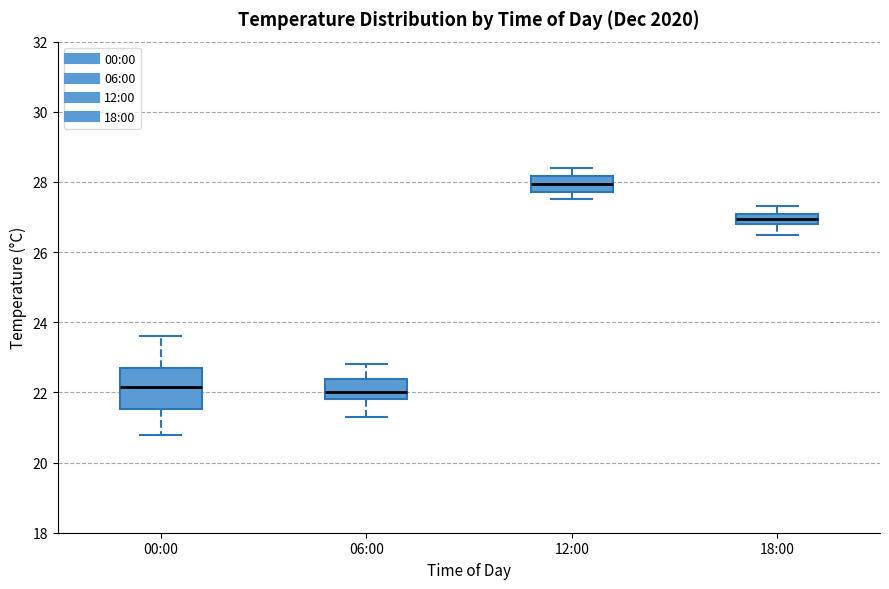

Comparing the boxes themselves (not the whiskers), which one is the tallest?

00:00